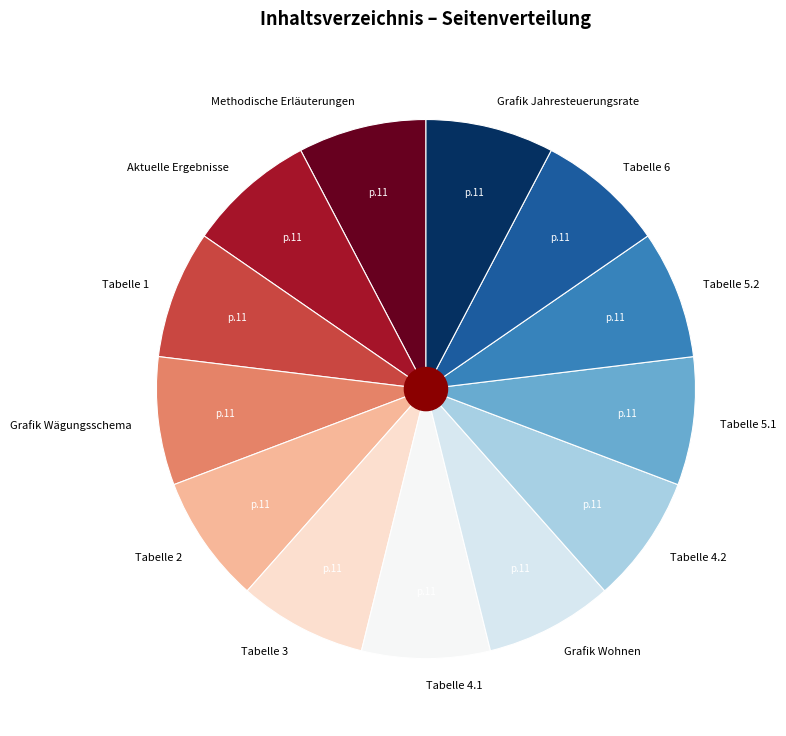

Approximately how many times larger is the value at Tabelle 2 compared to Tabelle 5.1?

1.0